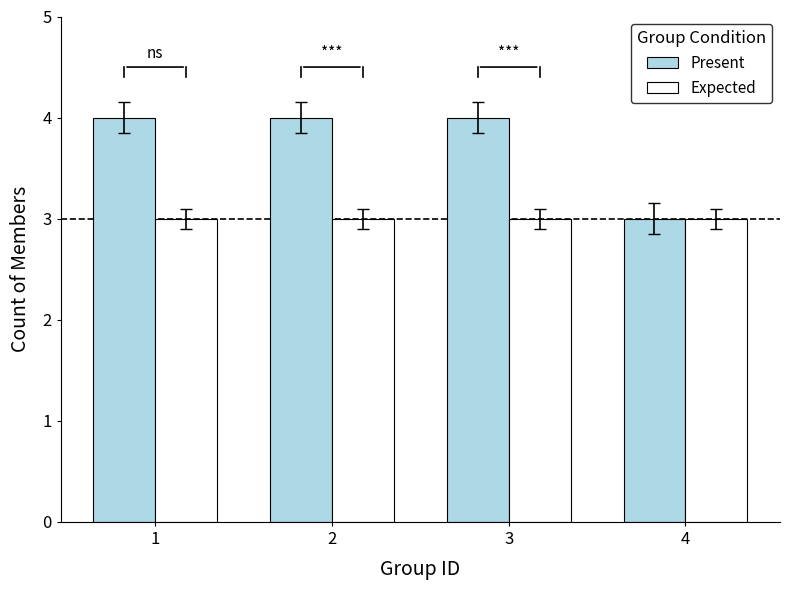

List the series in order of their overall mean, lowest first.

Expected, Present